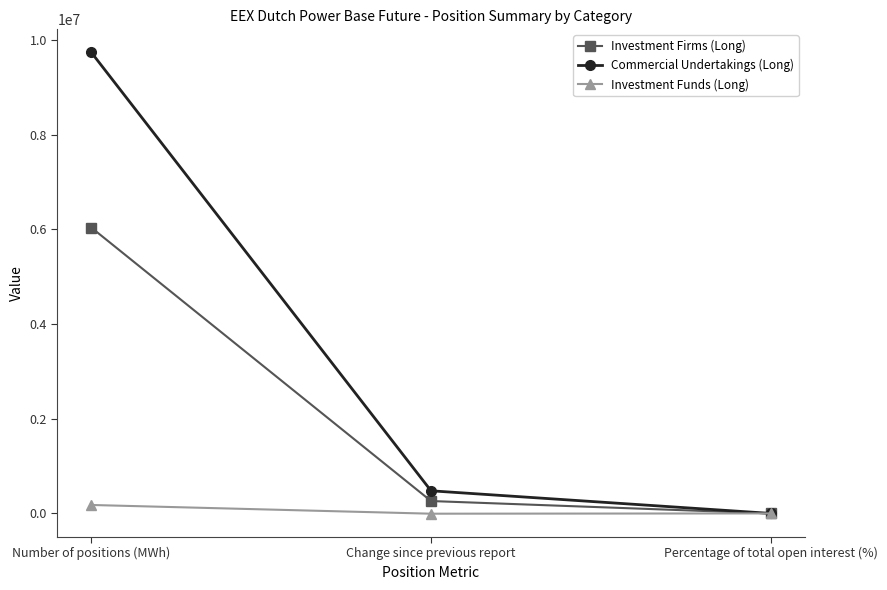

What is the highest value of the Investment Firms (Long) series?

6039349.0